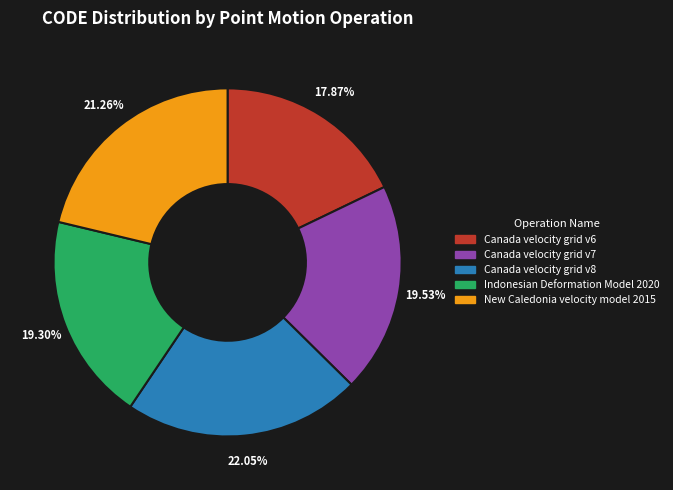

To the nearest percent, what is the average slice percentage?

20%